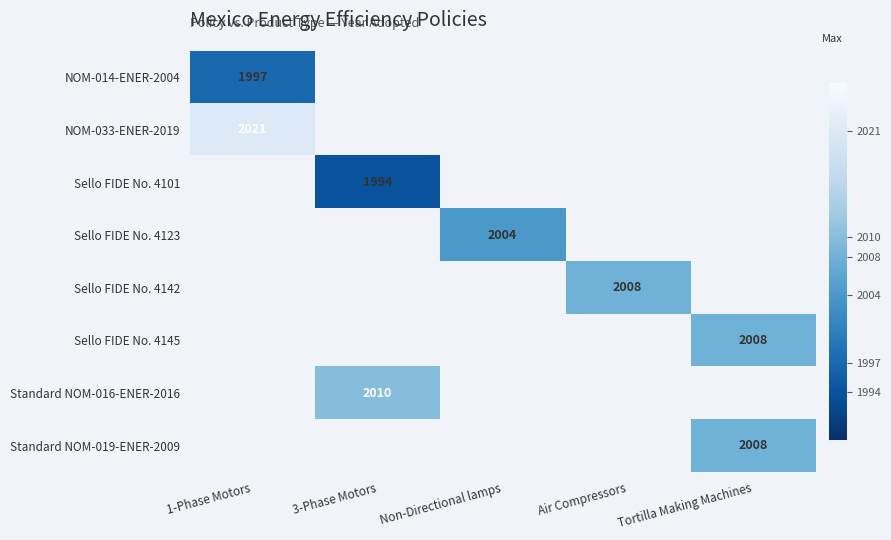

True or false: Standard NOM-019-ENER-2009 has a value of 2008 at Tortilla Making Machines.

True